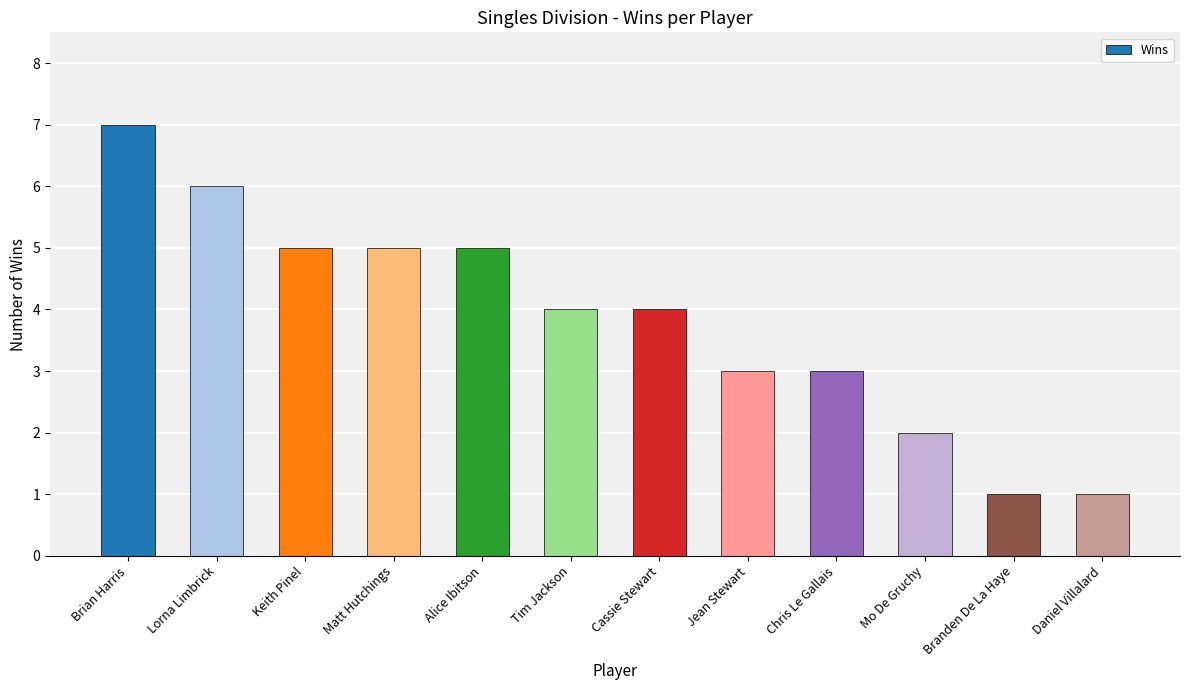

Count the number of categories in the chart.

12